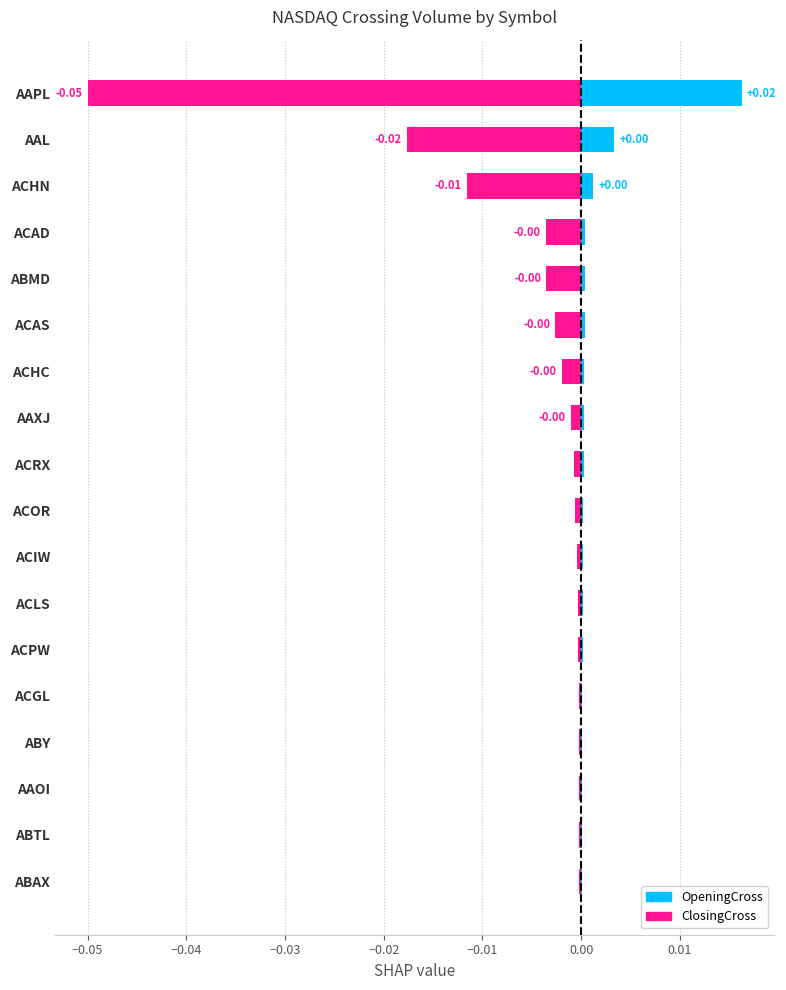

Is it true that ClosingCross equals -0.0 at AAXJ?

True